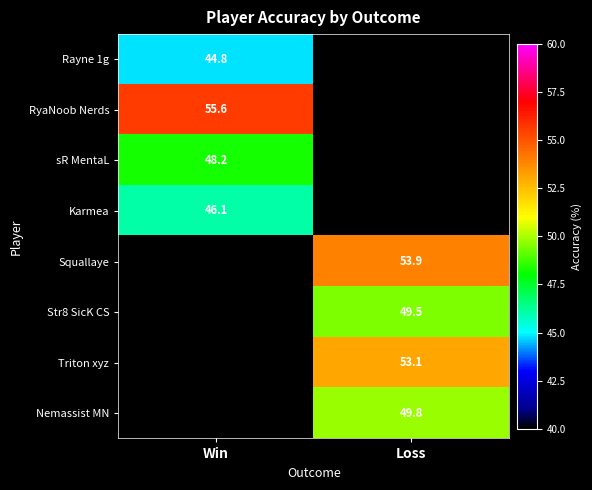

Is the value of Rayne 1g at Win greater than the value of Karmea at Win?

No